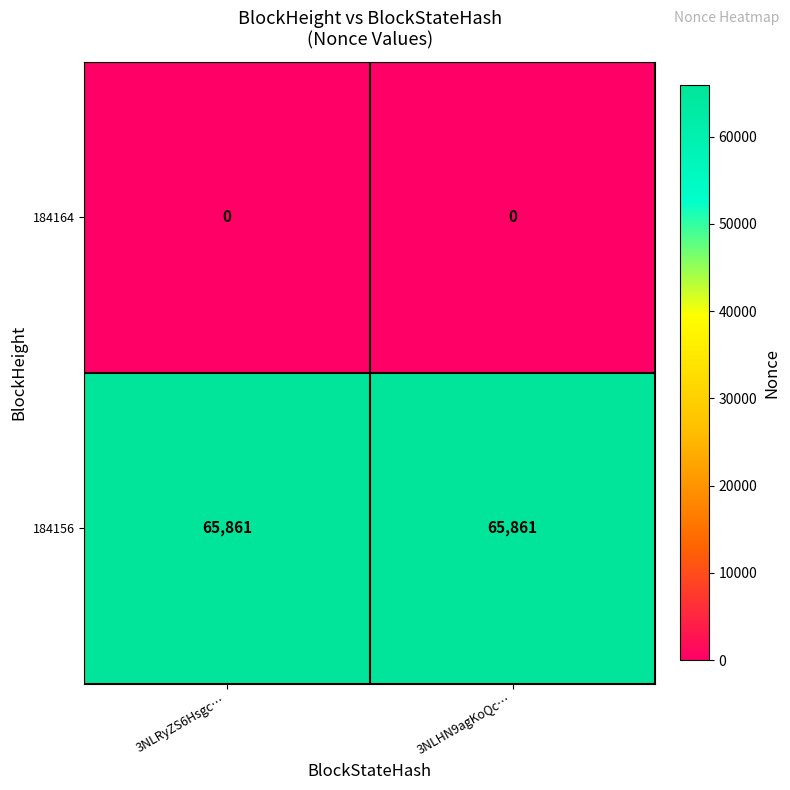

At how many categories does at least one series exceed 17699?

2